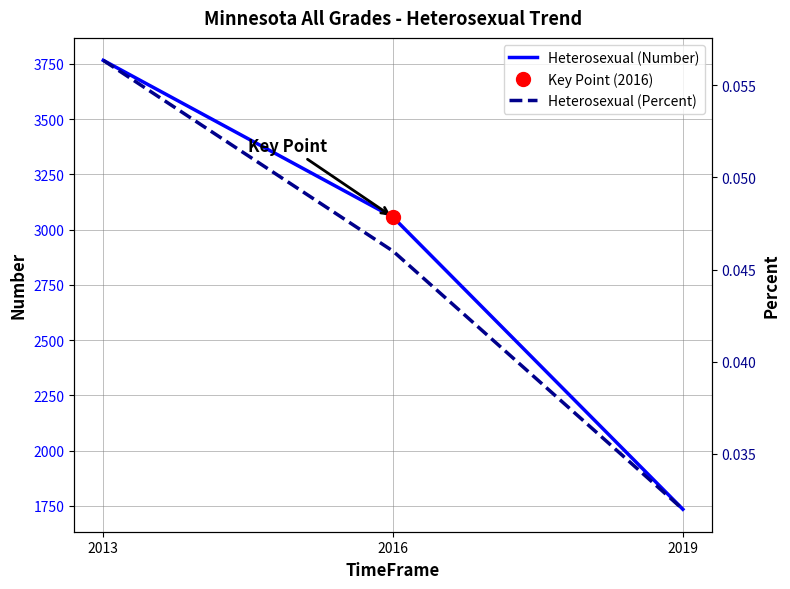

How many data points in Heterosexual (Number) are less than 3056?

1